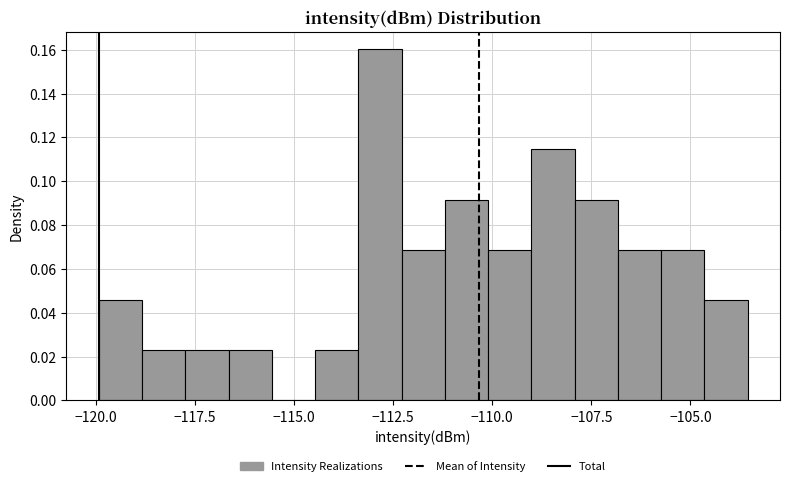

Read against the x-axis, roughly where is the centre of the tallest bar?

-113.0